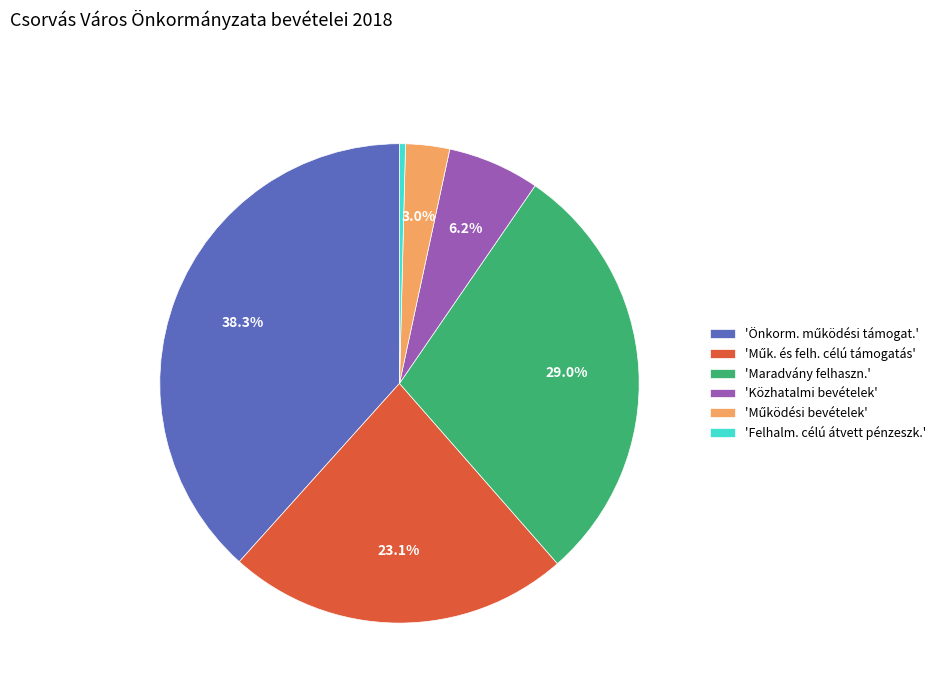

Does any single category account for the majority?

No